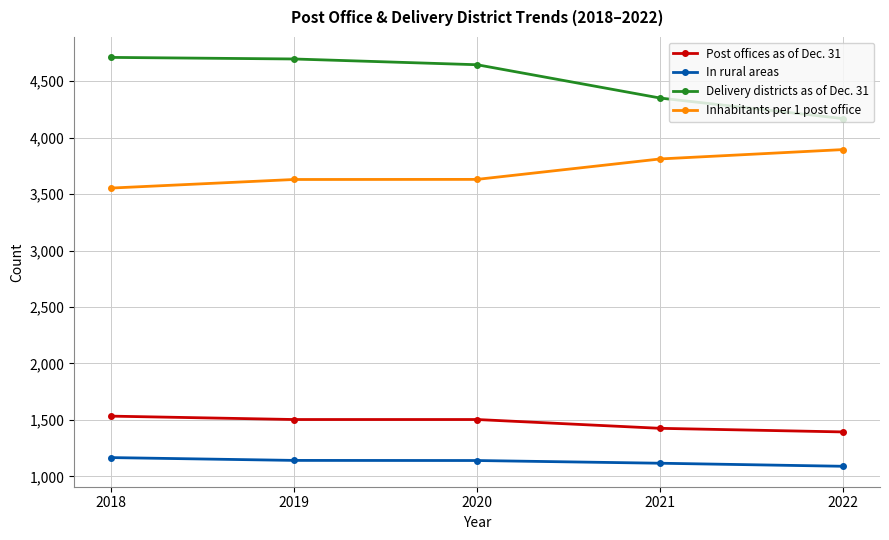

Rank the series by their maximum value, from highest to lowest.

Delivery districts as of Dec. 31, Inhabitants per 1 post office, Post offices as of Dec. 31, In rural areas